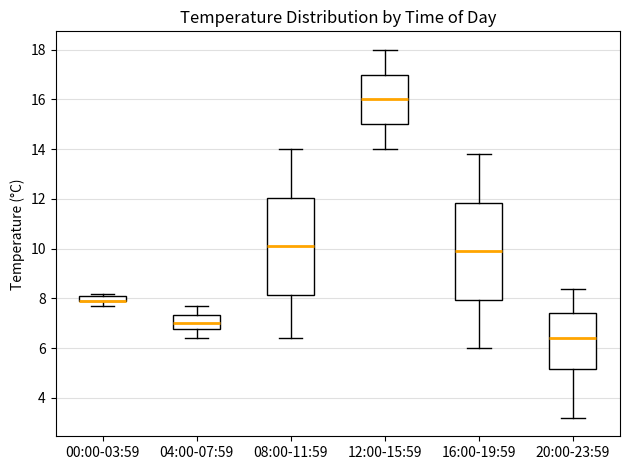

Where does the upper whisker of the box for 12:00-15:59 end on the y-axis? The values are not printed on the chart, so give them approximately, as read against the axis.

18.0